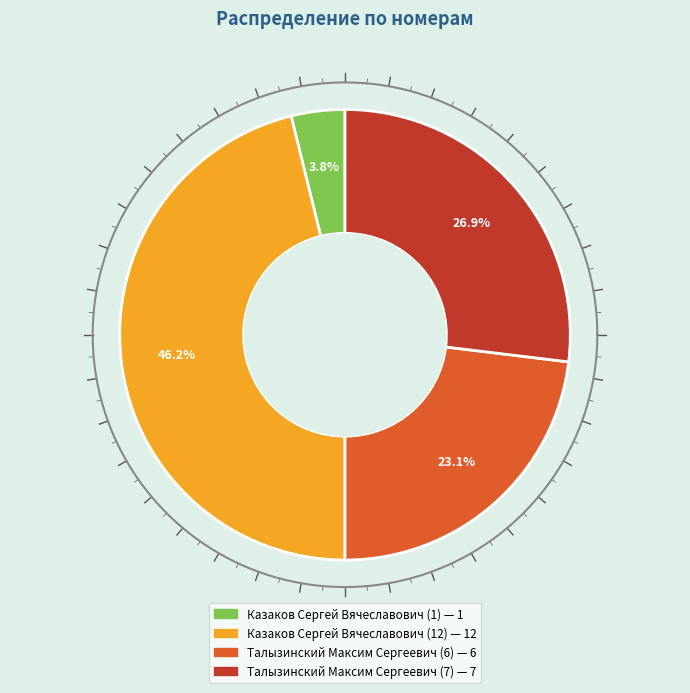

Which slice is the largest?

Казаков Сергей Вячеславович (12)